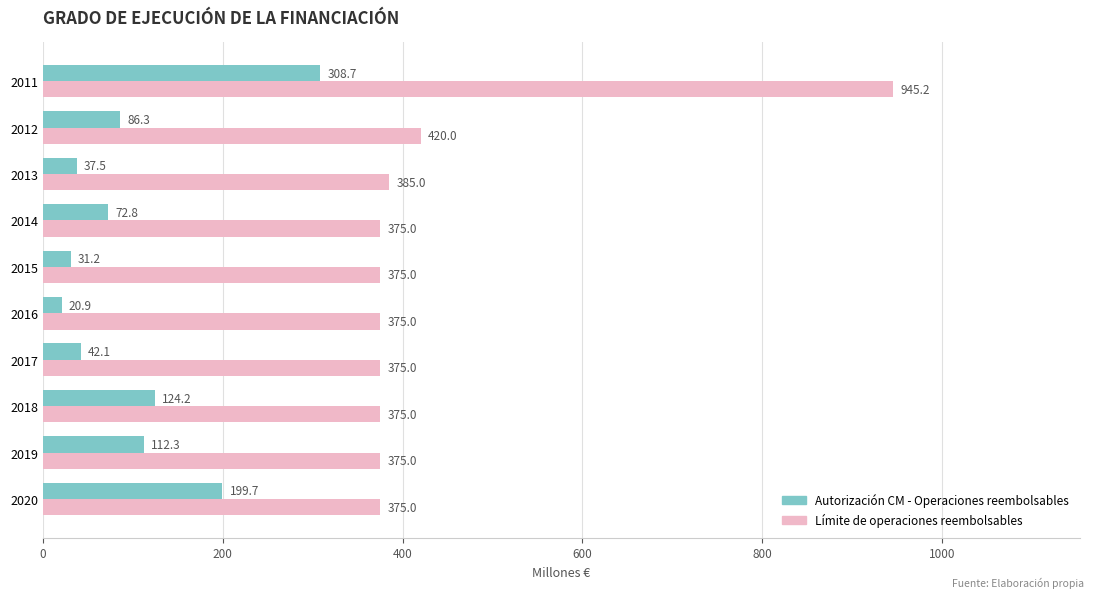

Rank the series by their maximum value, from lowest to highest.

Autorización CM - Operaciones reembolsables, Límite de operaciones reembolsables